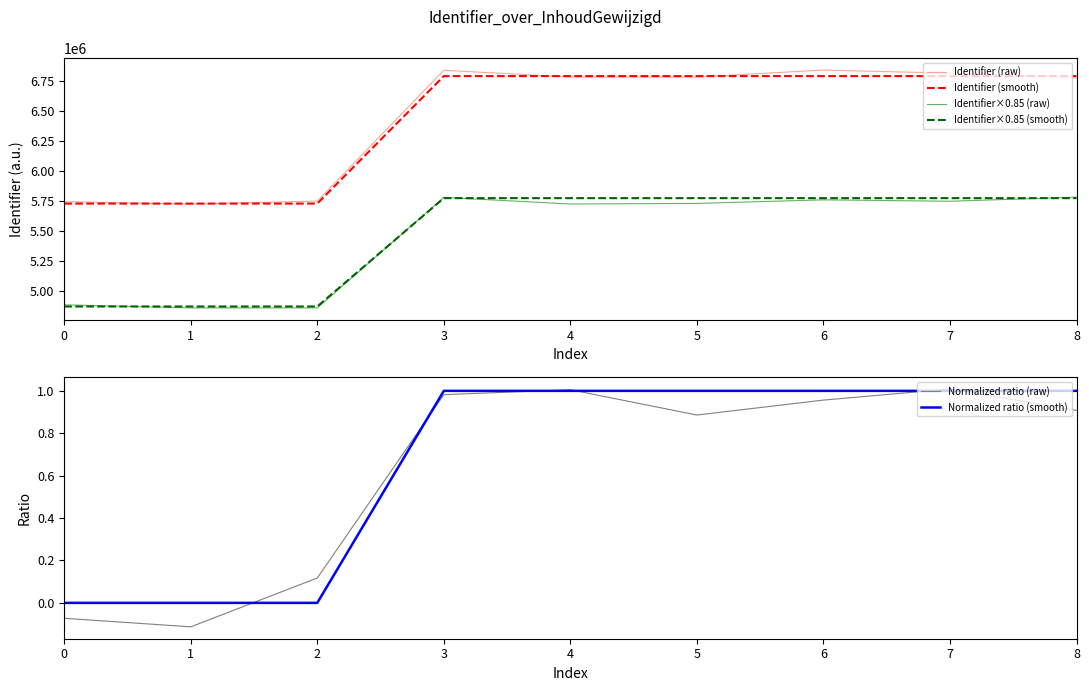

At 5, list the series in order from smallest to largest.

Normalized ratio (raw), Normalized ratio (smooth), Identifier×0.85 (raw), Identifier×0.85 (smooth), Identifier (raw), Identifier (smooth)